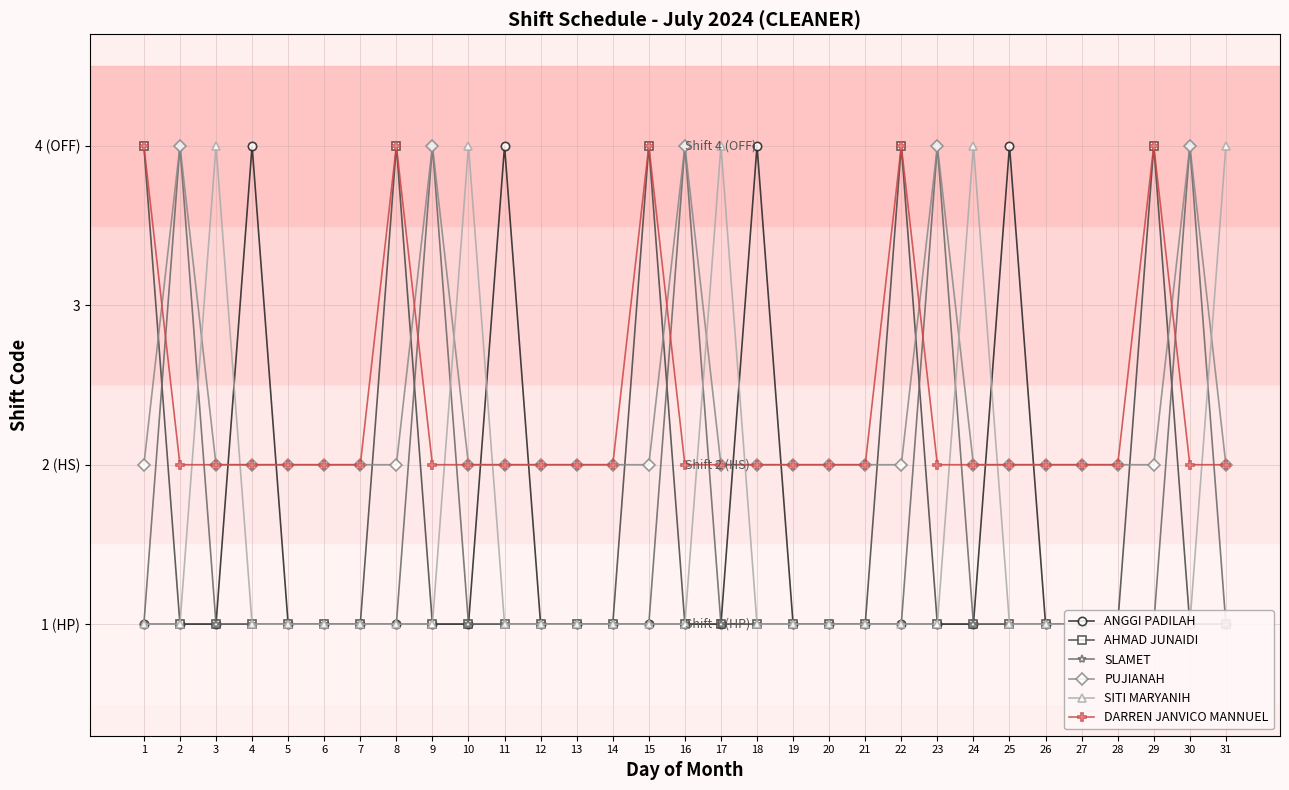

Where is AHMAD JUNAIDI nearest to the value 2?

2